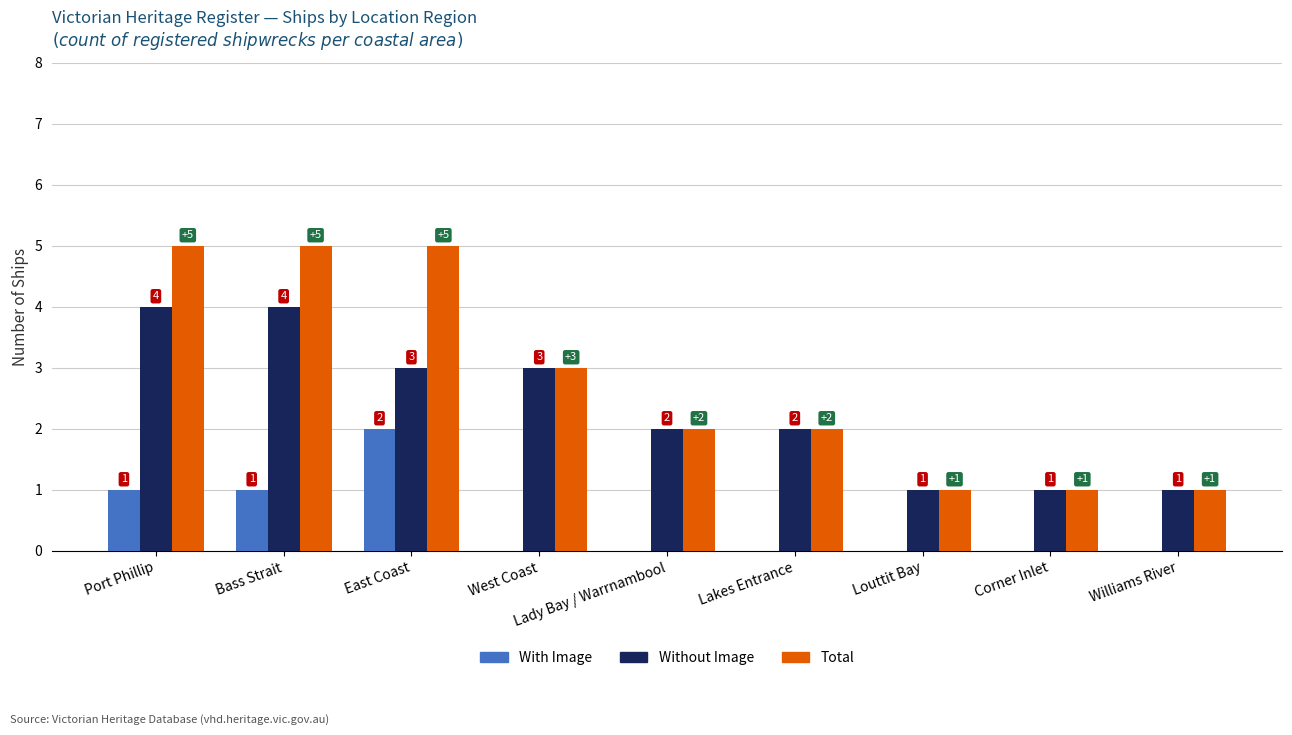

Reading right to left, extract all data points from this chart.

With Image: 0	0	0	0	0	0	2	1	1
Without Image: 1	1	1	2	2	3	3	4	4
Total: 1	1	1	2	2	3	5	5	5